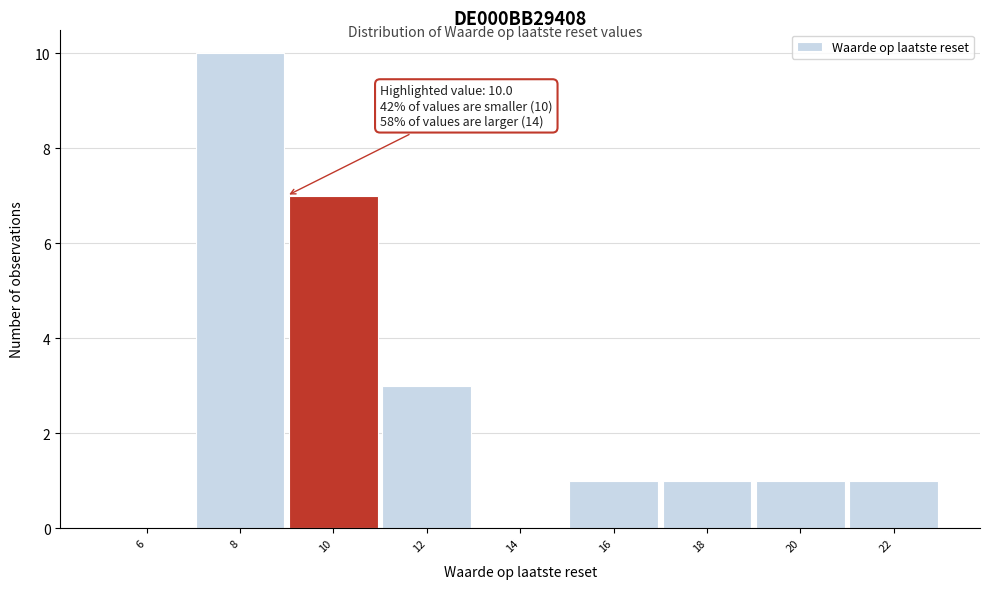

Reading left to right, extract all data points from this chart.

6=0	8=10	10=7	12=3	14=0	16=1	18=1	20=1	22=1